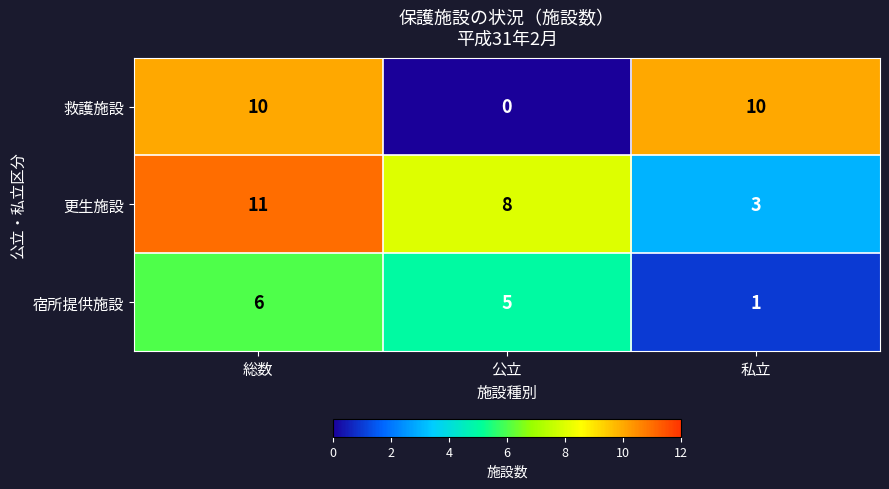

What value does the 救護施設 series have at 私立?

10